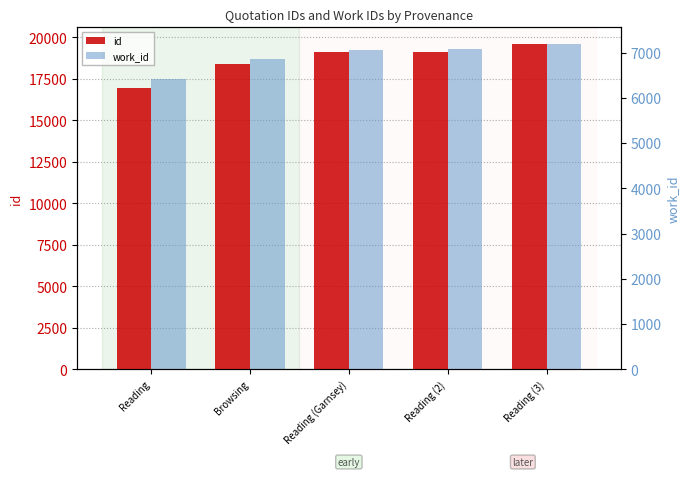

How many values in the work_id series are below 7062?

2